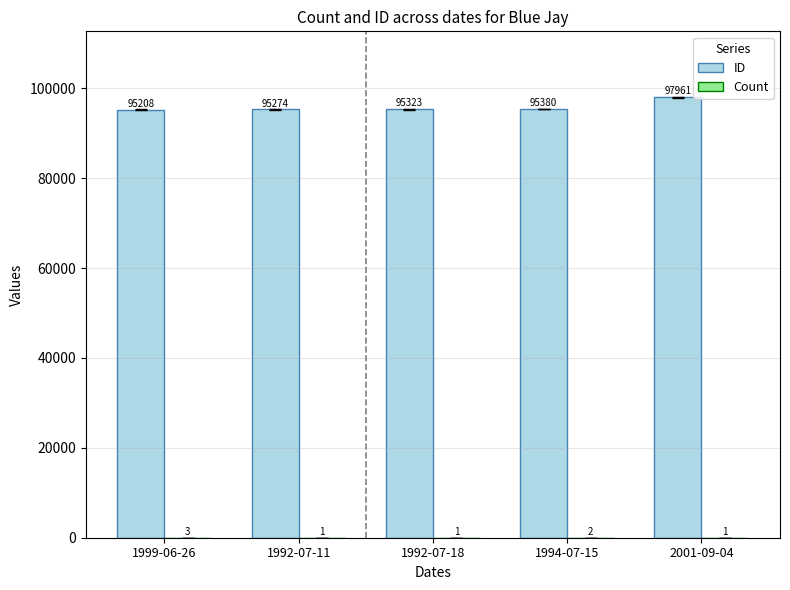

Which category has the highest value across all series?

2001-09-04